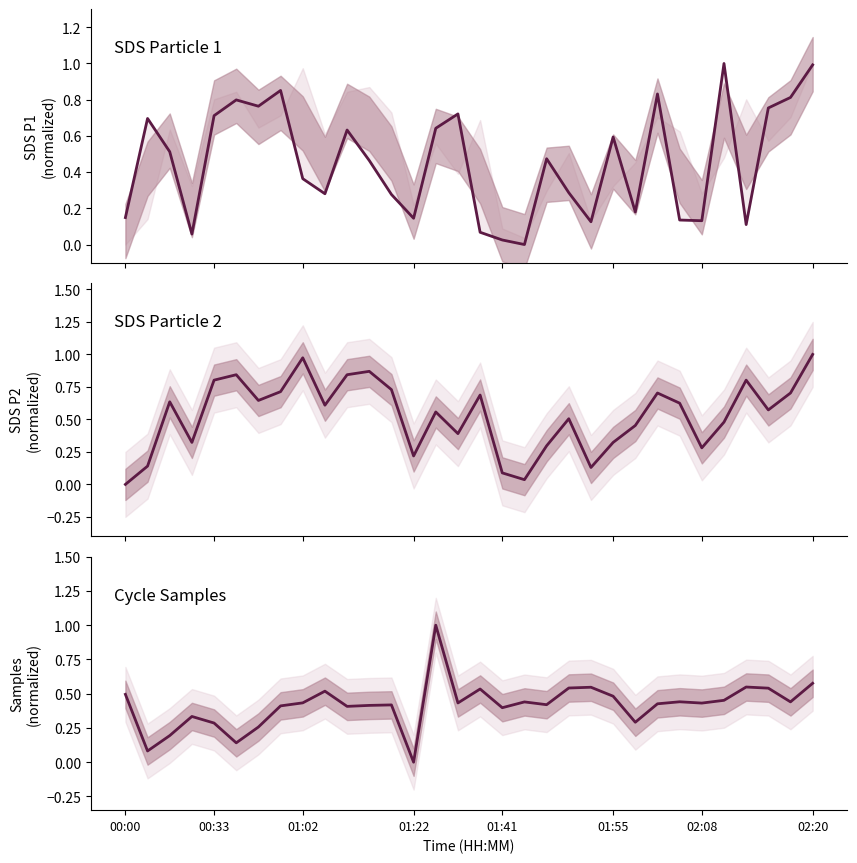

What is the sum of the Samples values at 11 and 17?

0.8